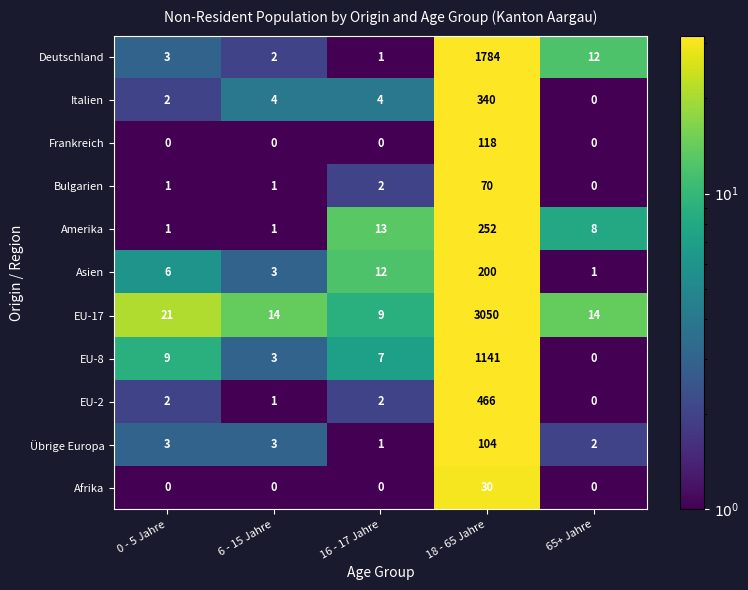

Which series has the largest range (max minus min)?

EU-17